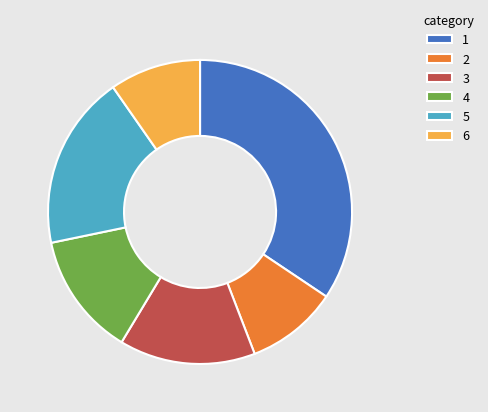

Is it true that 1 is 34% of the pie?

True